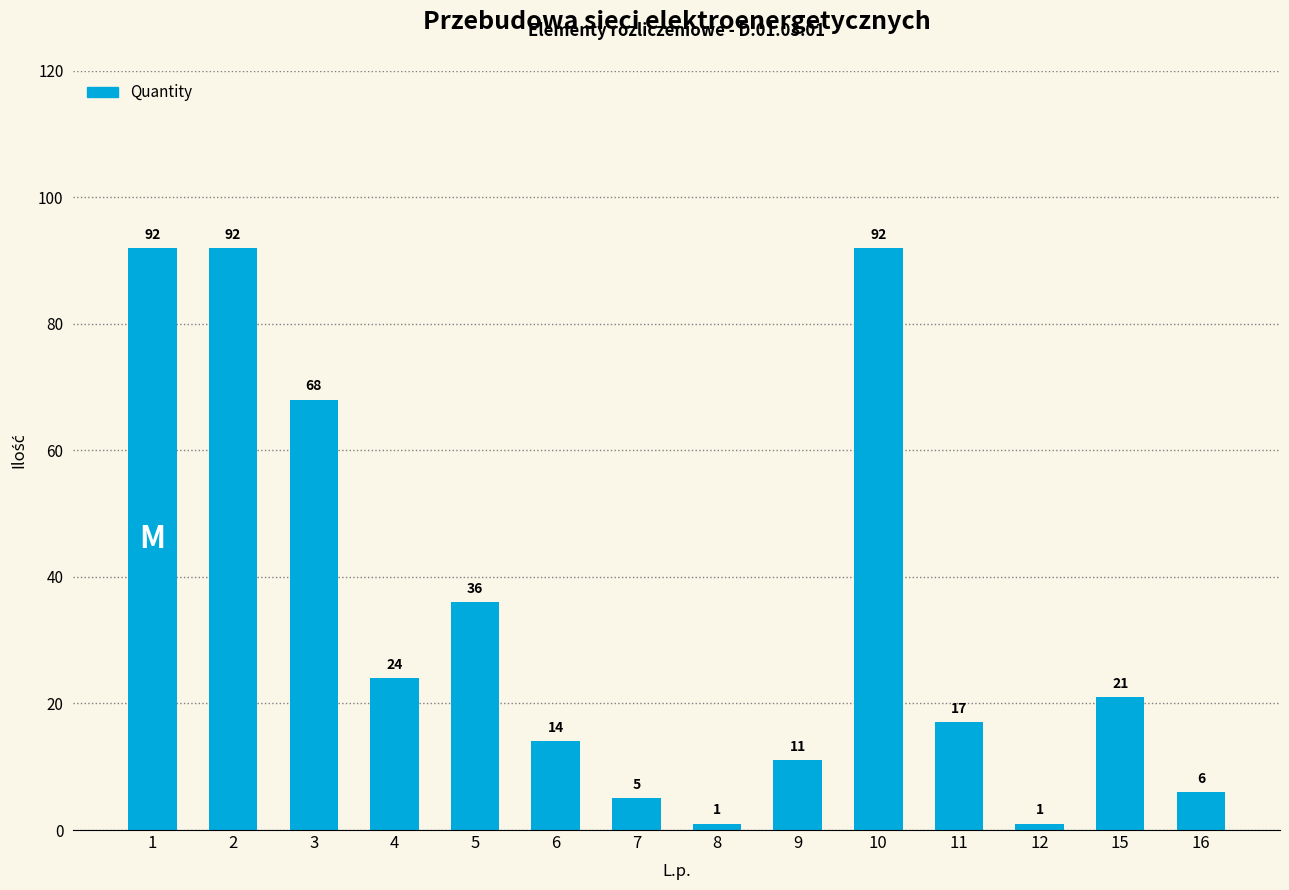

Where is the data nearest to the value 46?

5